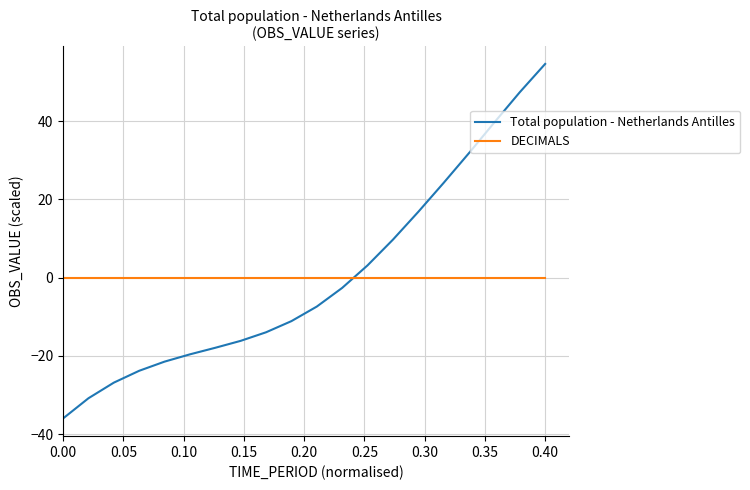

Does the chart have visible grid lines?

Yes